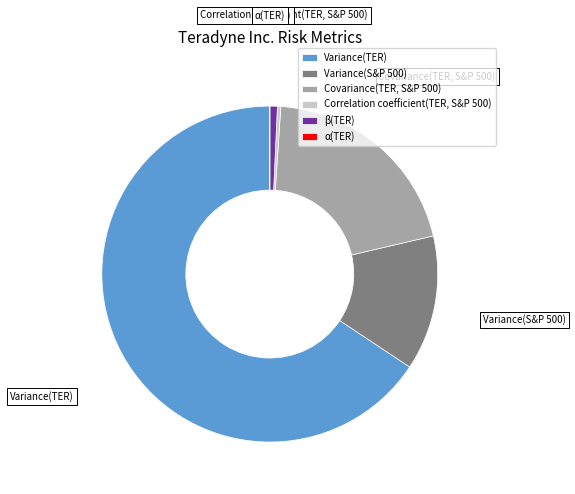

What is the ratio of the value at Correlation coefficient(TER, S&P 500) to the value at β(TER)?

0.4